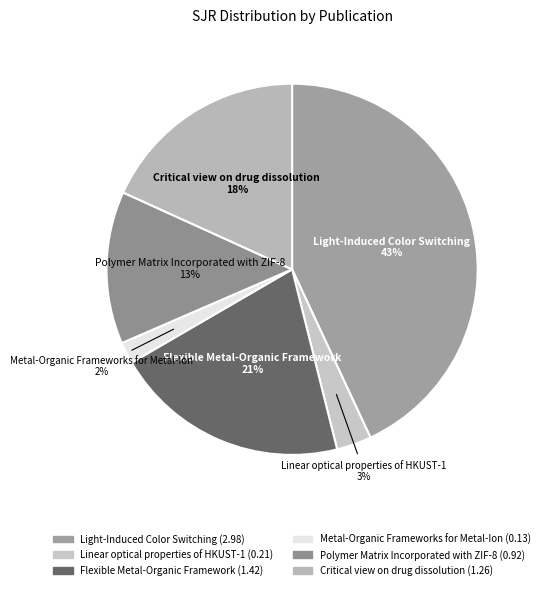

To the nearest percent, what is the average slice percentage?

17%